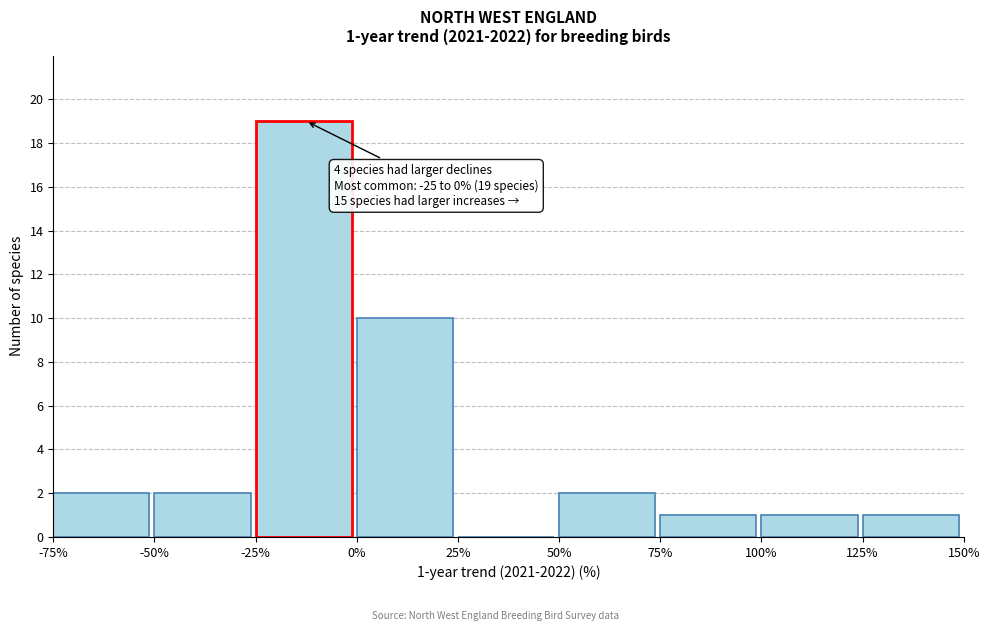

Over which range of the x-axis is the bar tallest?

-25% to 0%